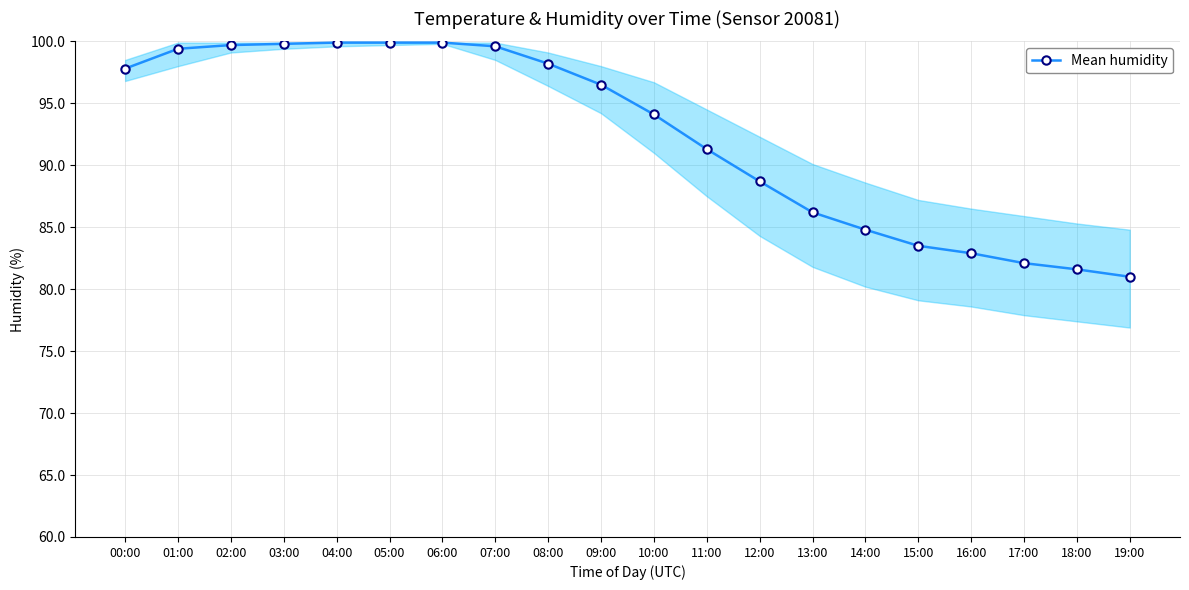

The chart shows a value of 99.8 at 03:00. True or false?

True